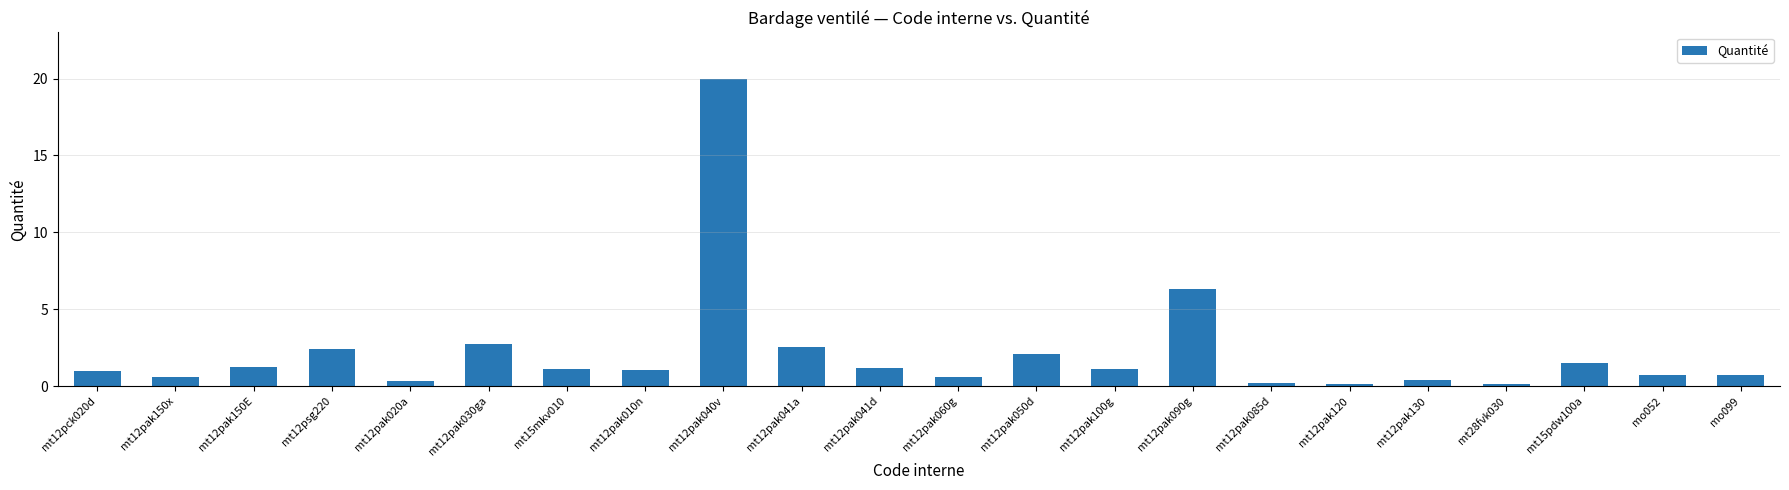

True or false: the data shows 0.6 at mt12pak030ga.

False